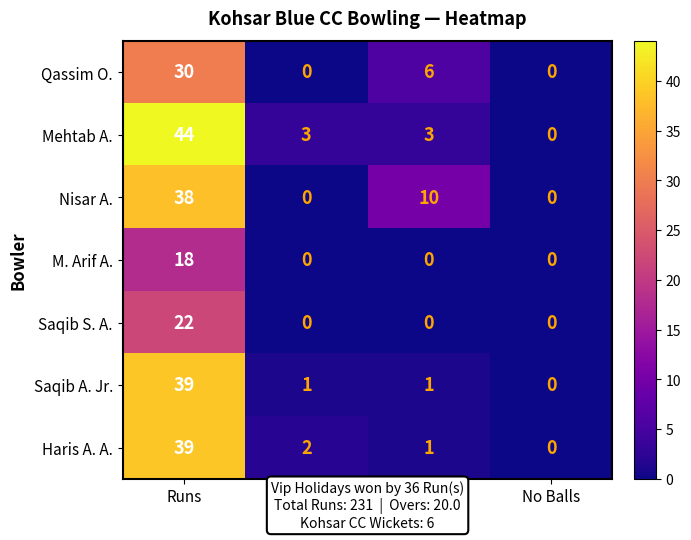

How many positive values does the Mehtab A. series have?

3